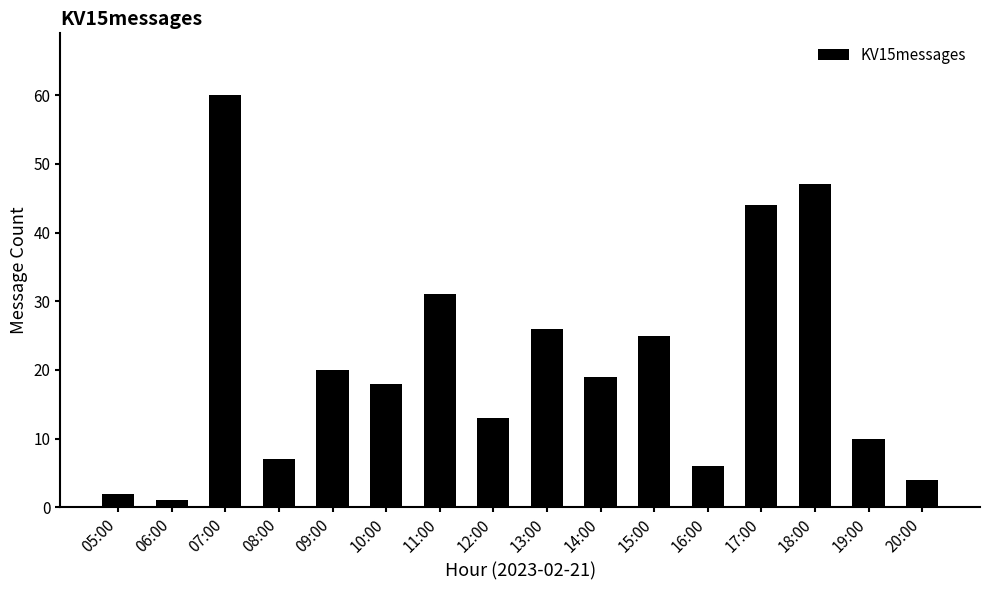

What position from the left is 20:00?

16